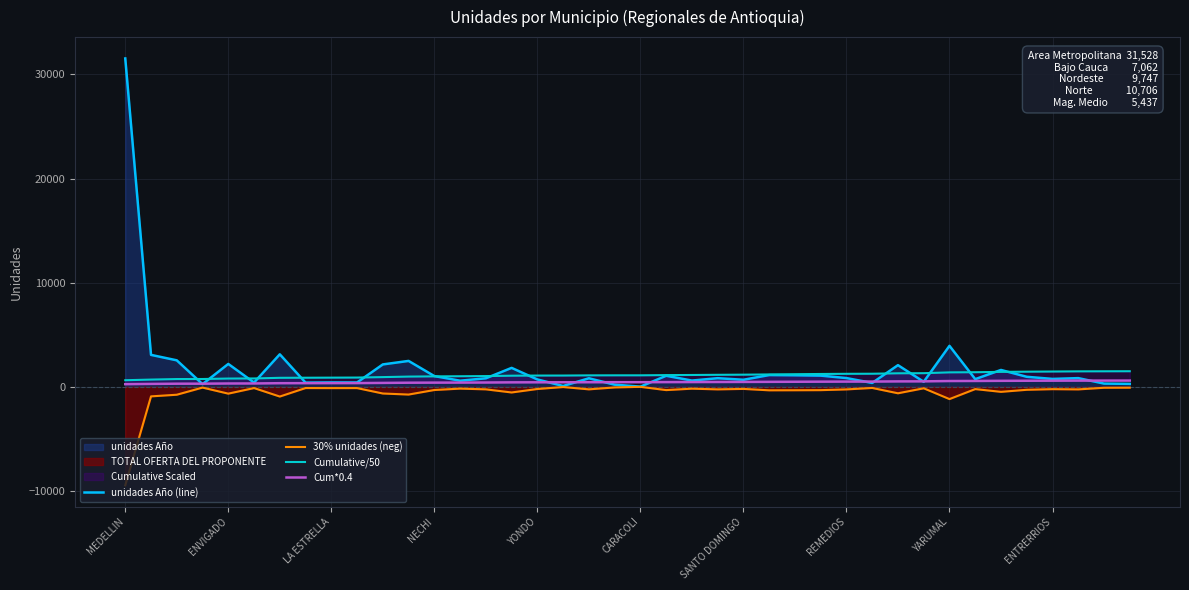

How many data points in 30% unidades (neg) are above -245?

19